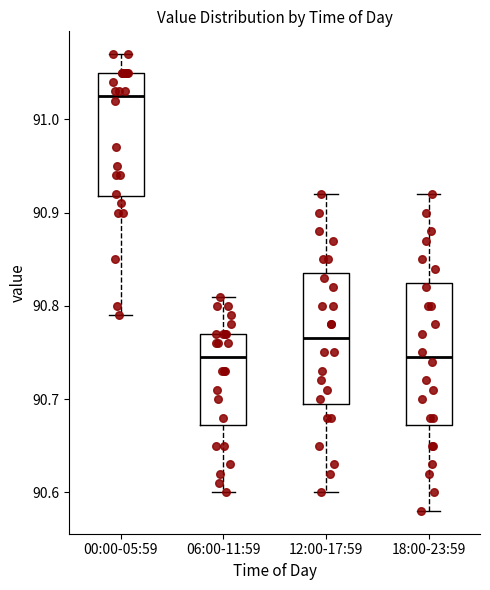

Reading left to right, read every box against the y-axis: the position of its median line, the range the box covers, and the ends of its whiskers. The values are not printed on the chart, so give them approximately, as read against the axis.

00:00-05:59: median 91.03, box 90.92 to 91.05, whiskers 90.79 to 91.07
06:00-11:59: median 90.75, box 90.67 to 90.77, whiskers 90.60 to 90.81
12:00-17:59: median 90.77, box 90.70 to 90.84, whiskers 90.60 to 90.92
18:00-23:59: median 90.75, box 90.67 to 90.83, whiskers 90.58 to 90.92